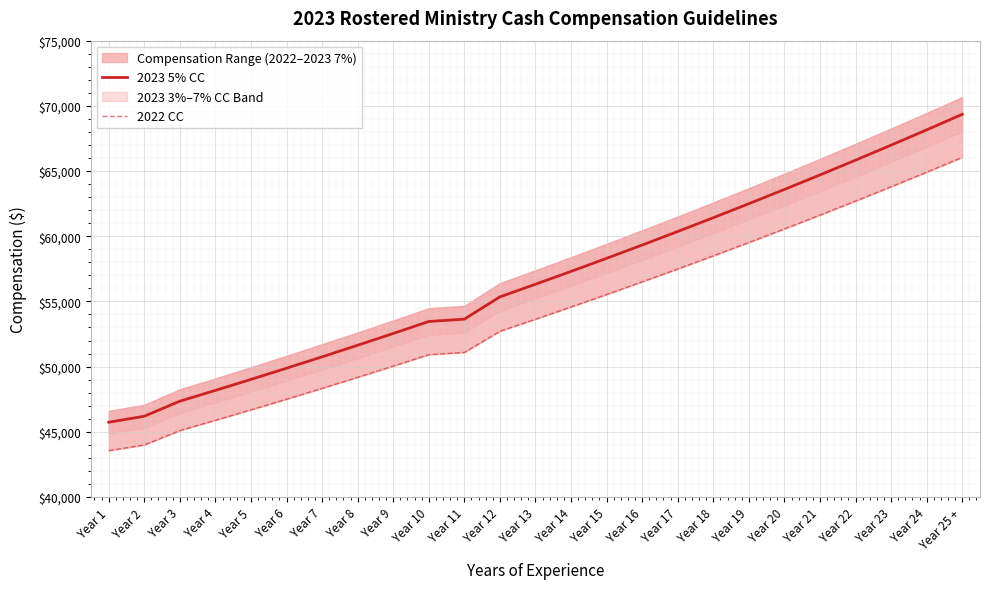

True or false: 2023 5% CC and 2022 CC cross at least once.

False